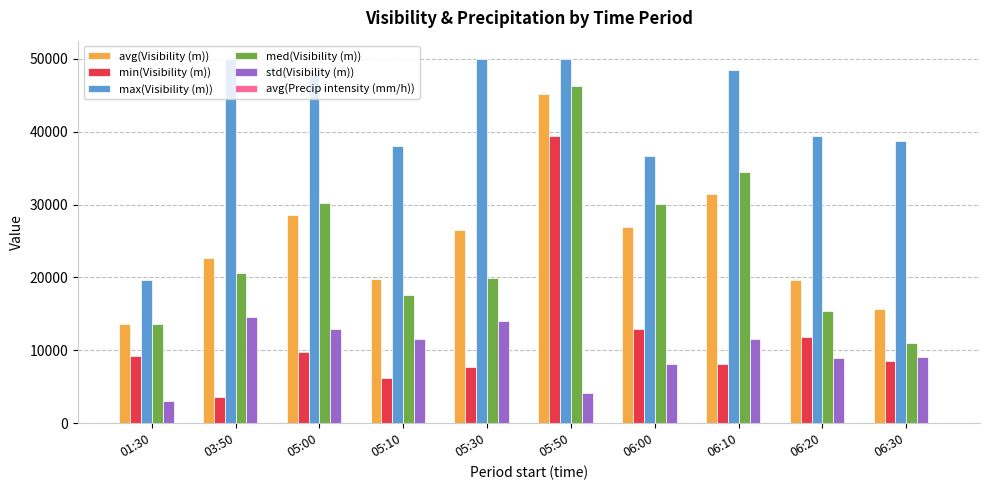

At which label is min(Visibility (m)) closest to 21521?

06:00